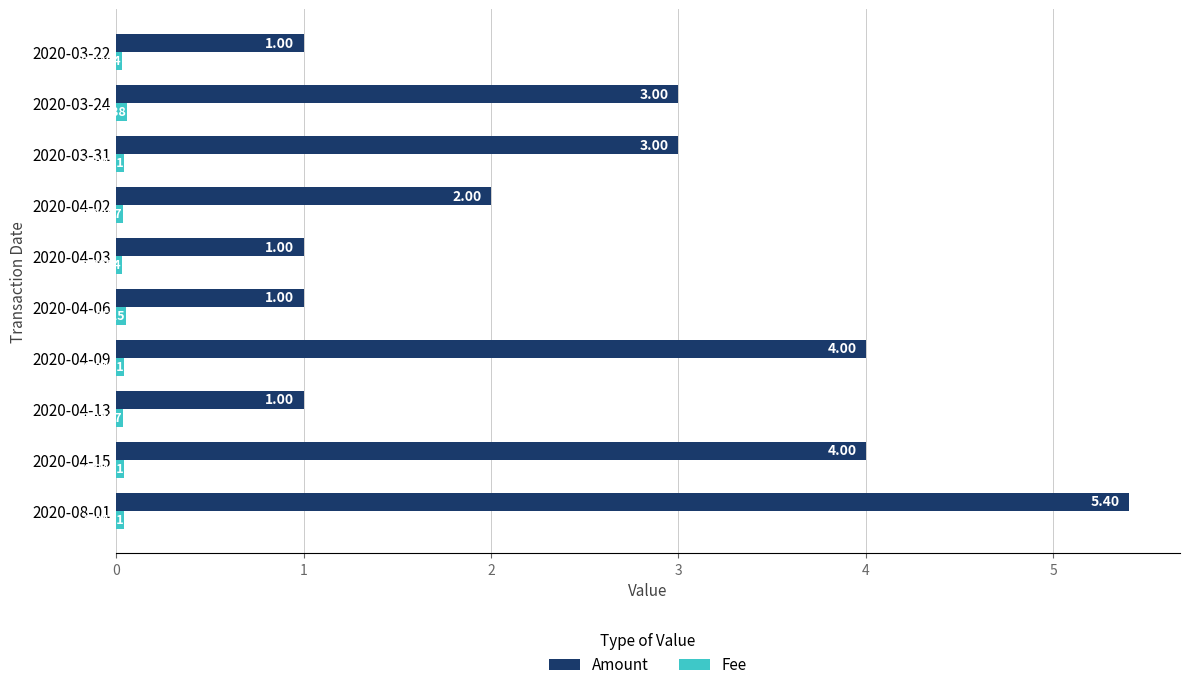

What are all the series names shown in the legend?

Amount, Fee